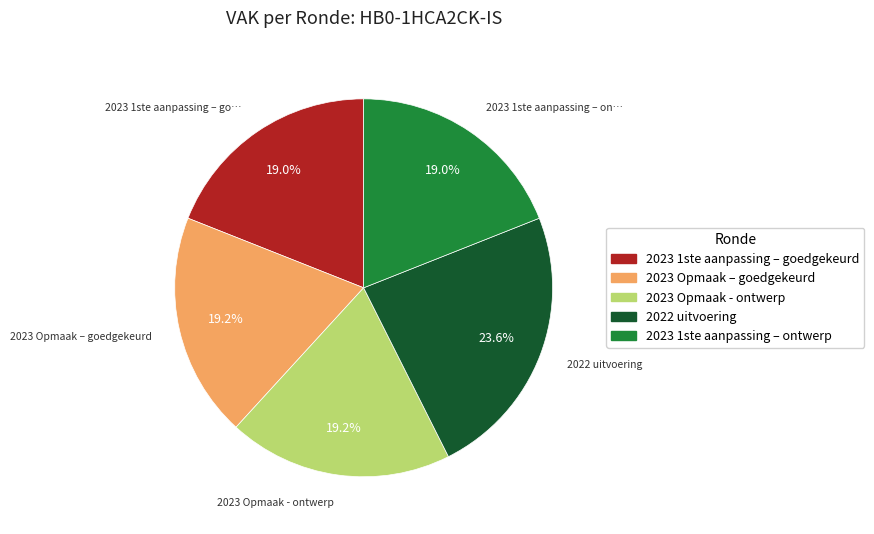

Which category has the biggest portion of the pie?

2022 uitvoering